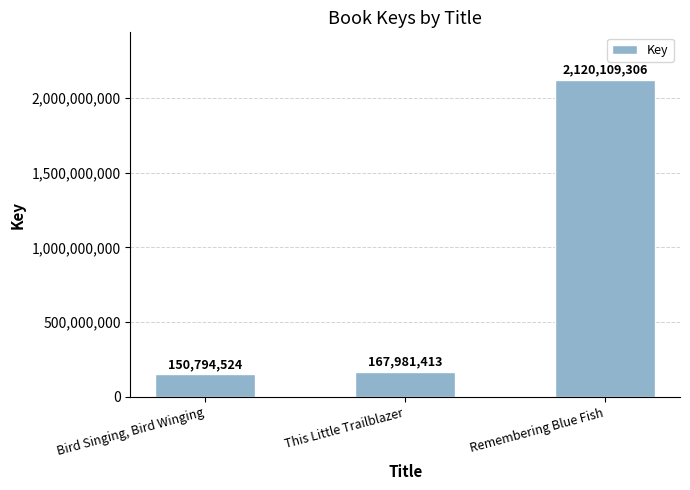

Count the number of data series in this chart.

1